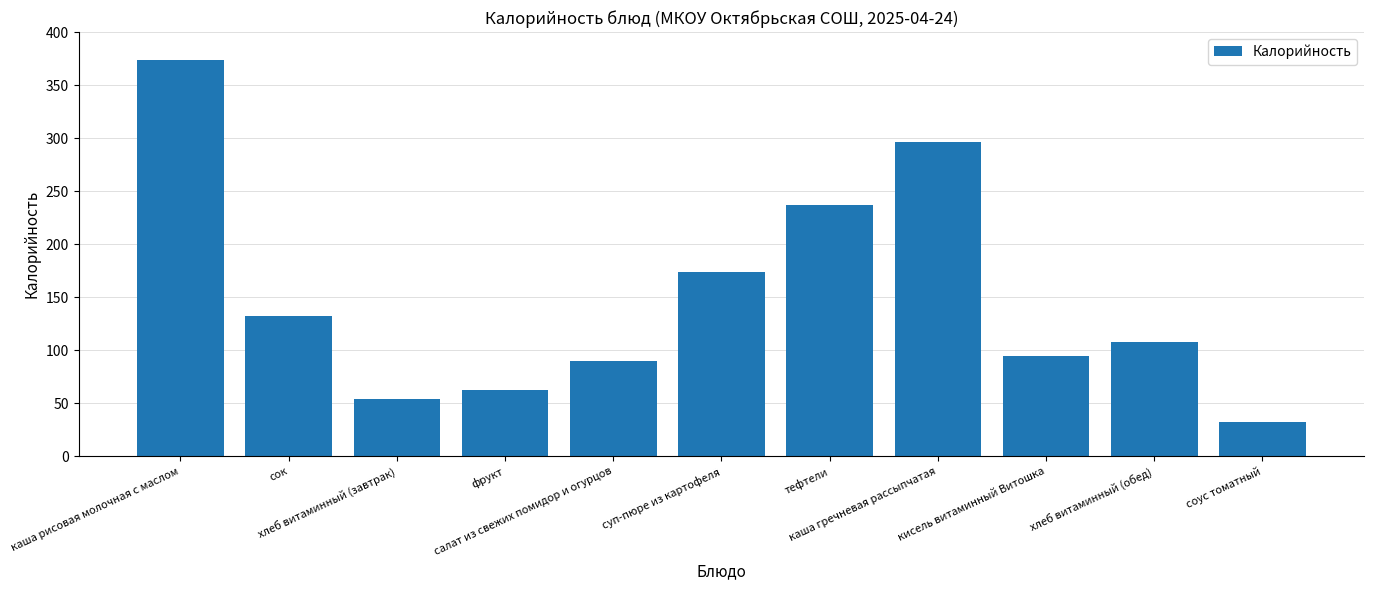

What is the value of the 9th bar from the left?

95.0